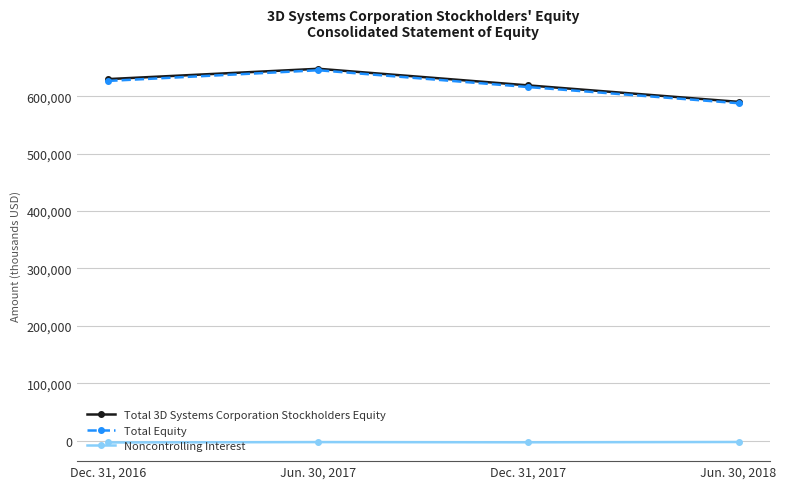

True or false: Total 3D Systems Corporation Stockholders Equity has more than 1 interior local peaks.

False